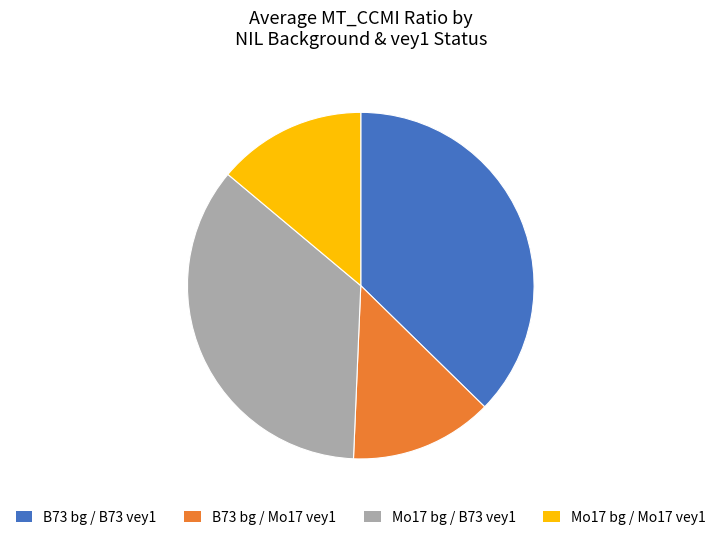

Combined, do B73 bg / B73 vey1 and Mo17 bg / Mo17 vey1 account for over 50%?

Yes